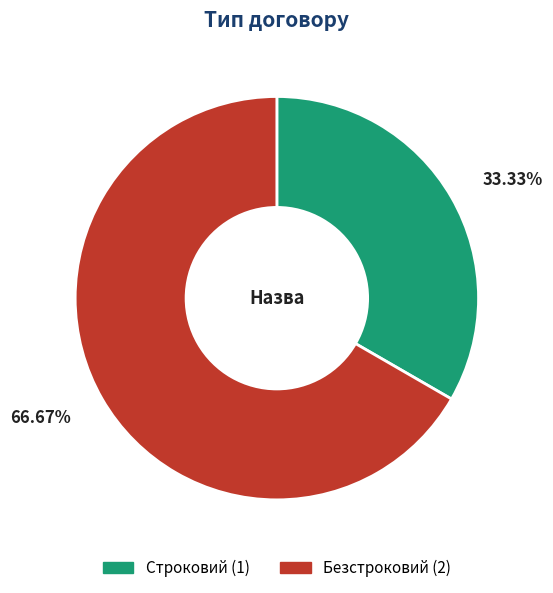

Which slice is the smallest?

Строковий